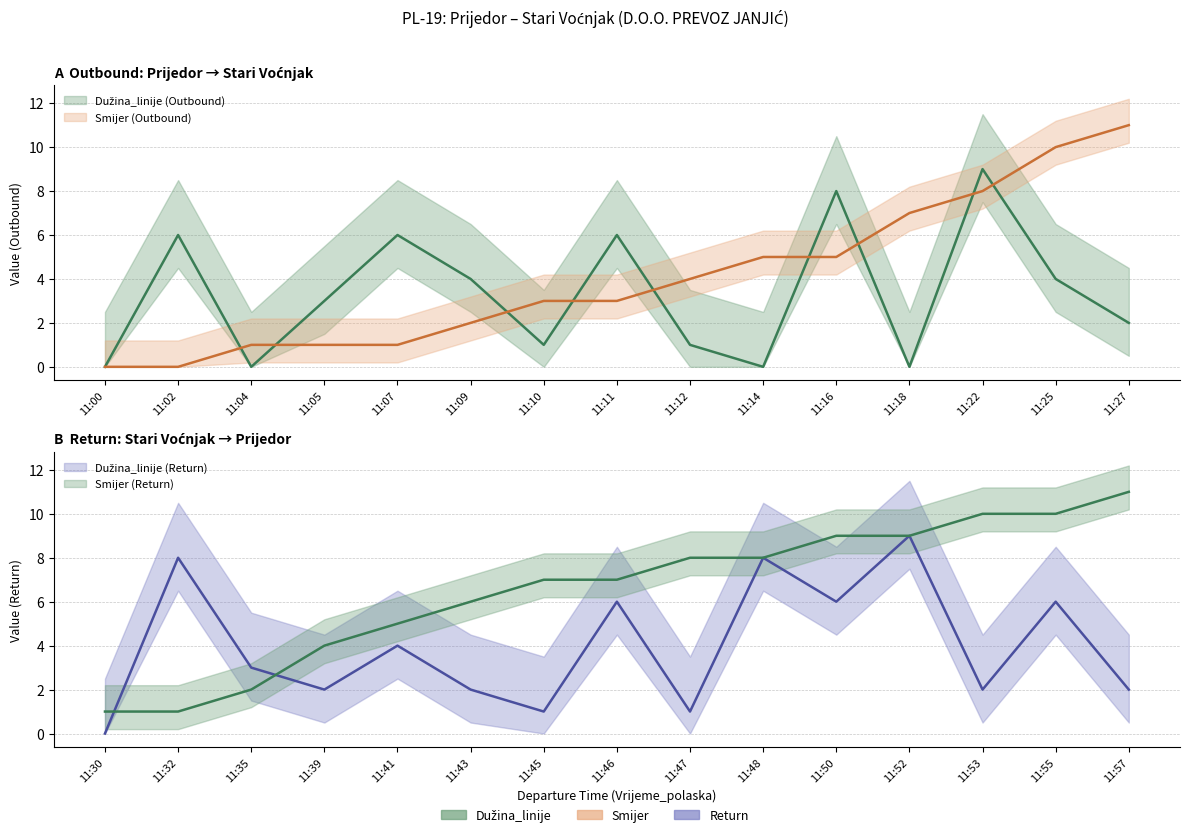

What is the difference between the maximum and minimum values in the Dužina_linije (Outbound) series?

9